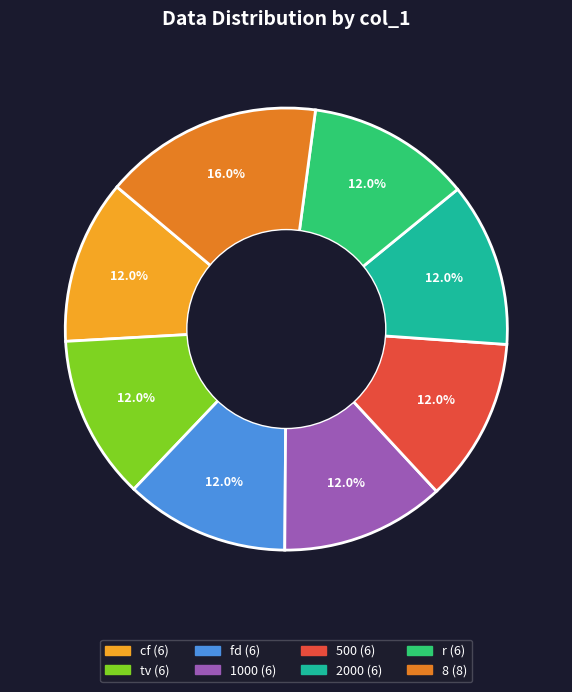

Which category has the biggest portion of the pie?

8